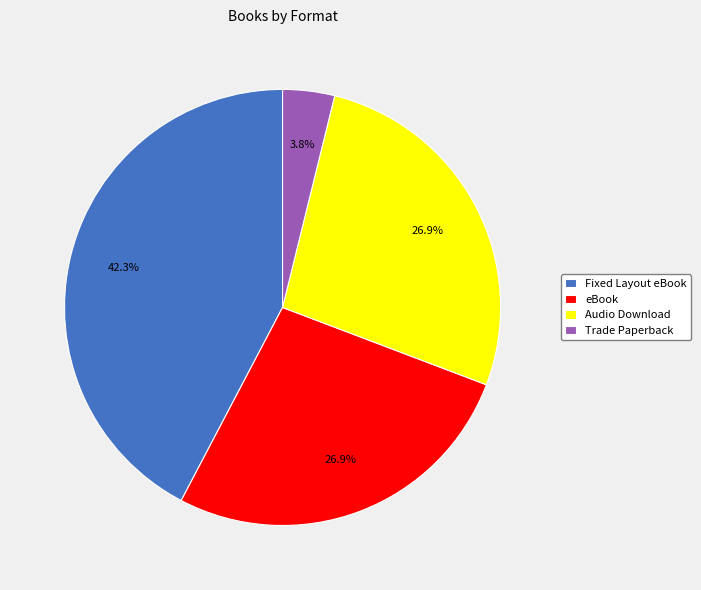

Count the number of slices in the pie.

4